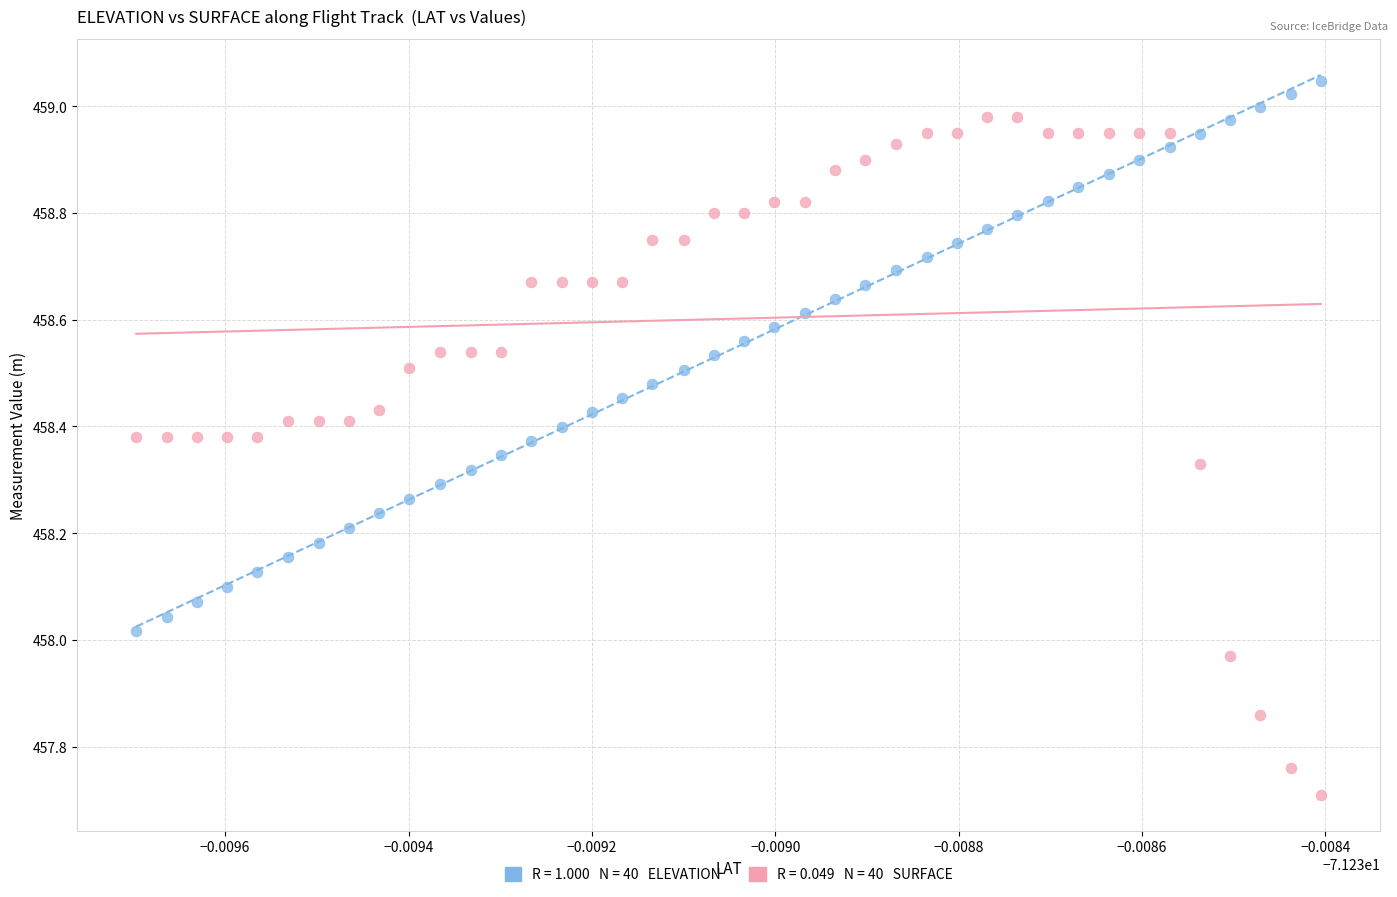

Across all data points, what is the range of Y values (max minus min)?

1.3